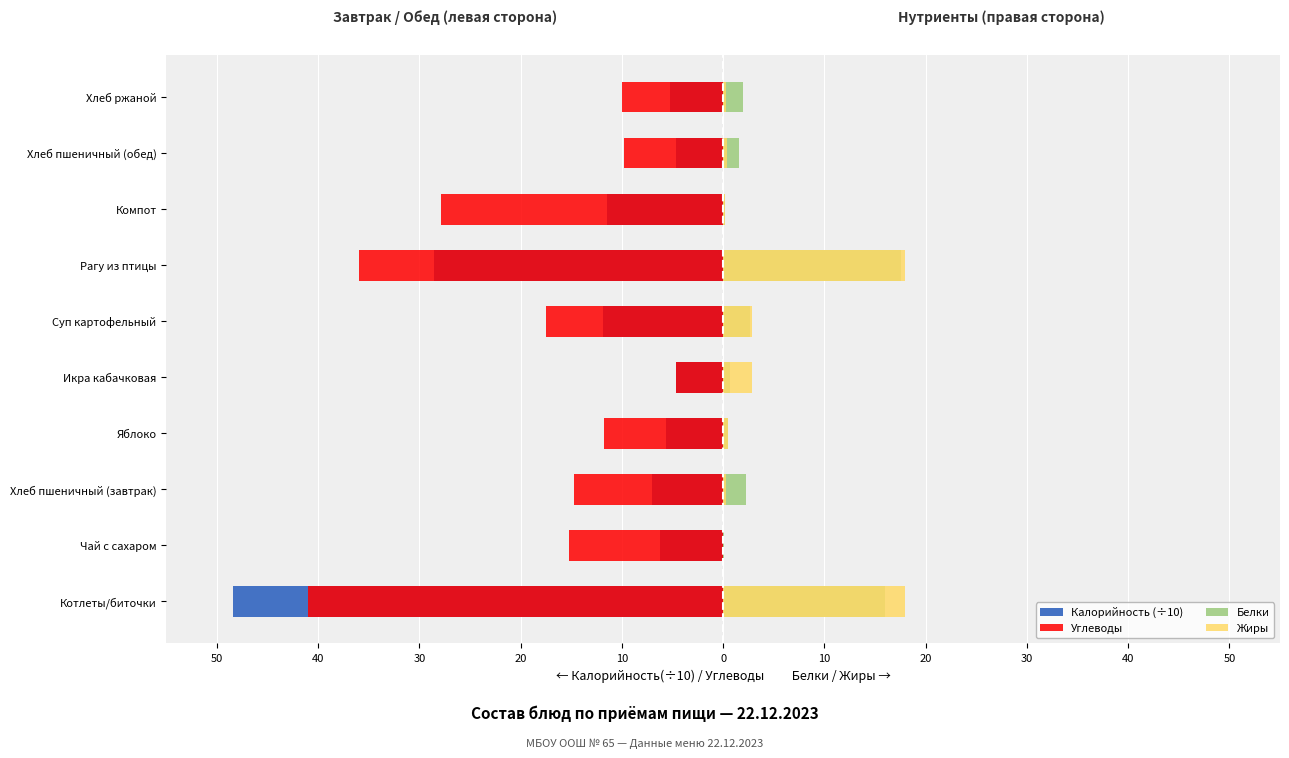

How many groups of bars are there?

10